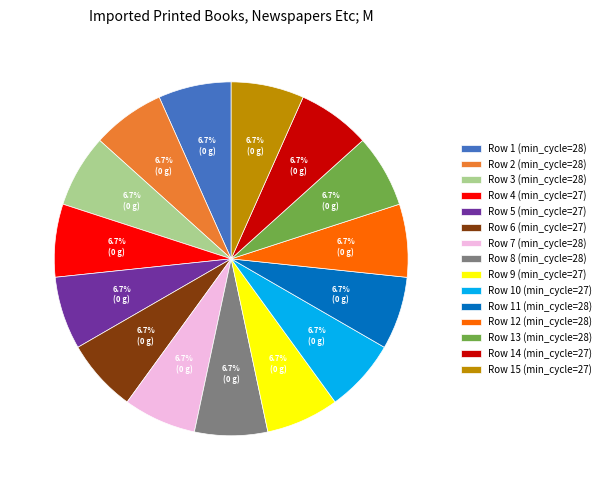

Is Row 13 (min_cycle=28) the majority of the pie?

No